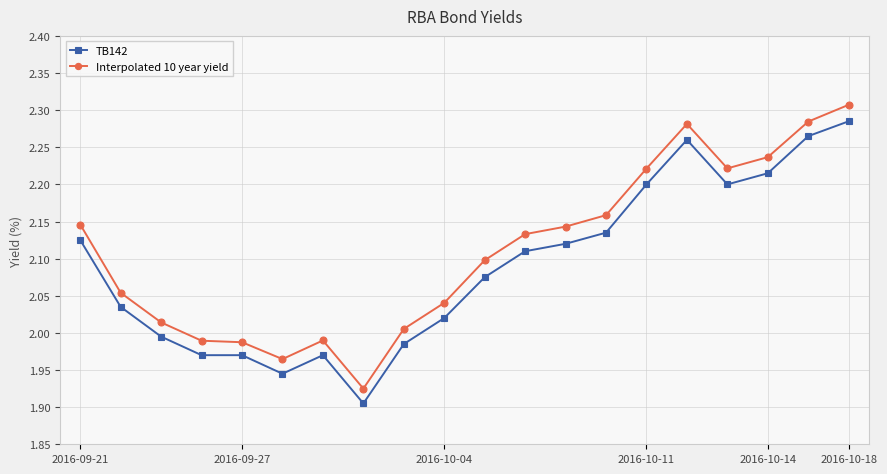

Which series has the largest range (max minus min)?

Interpolated 10 year yield